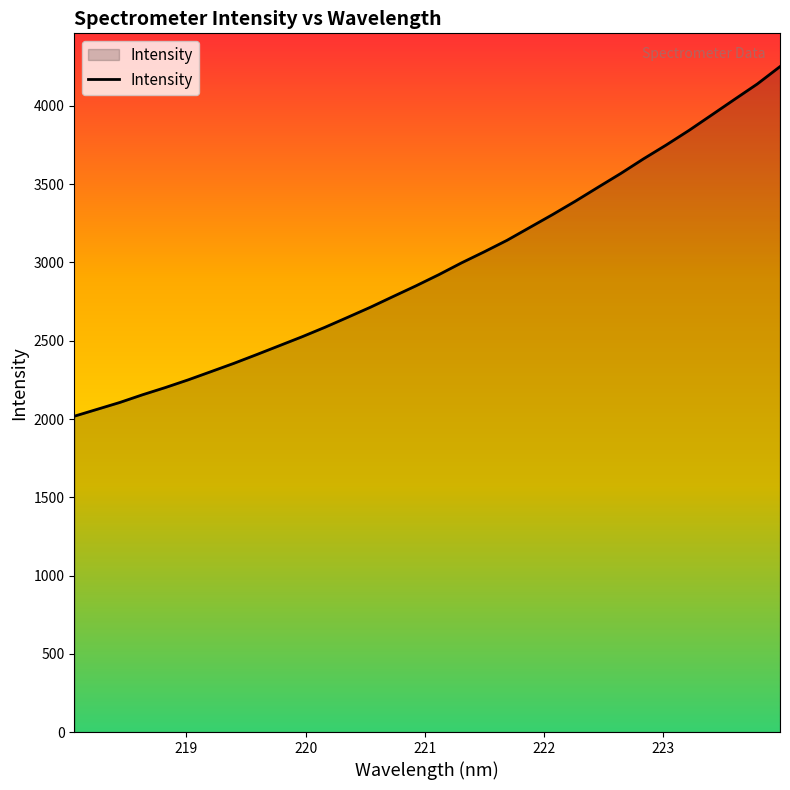

What is the greatest value displayed?

4251.6